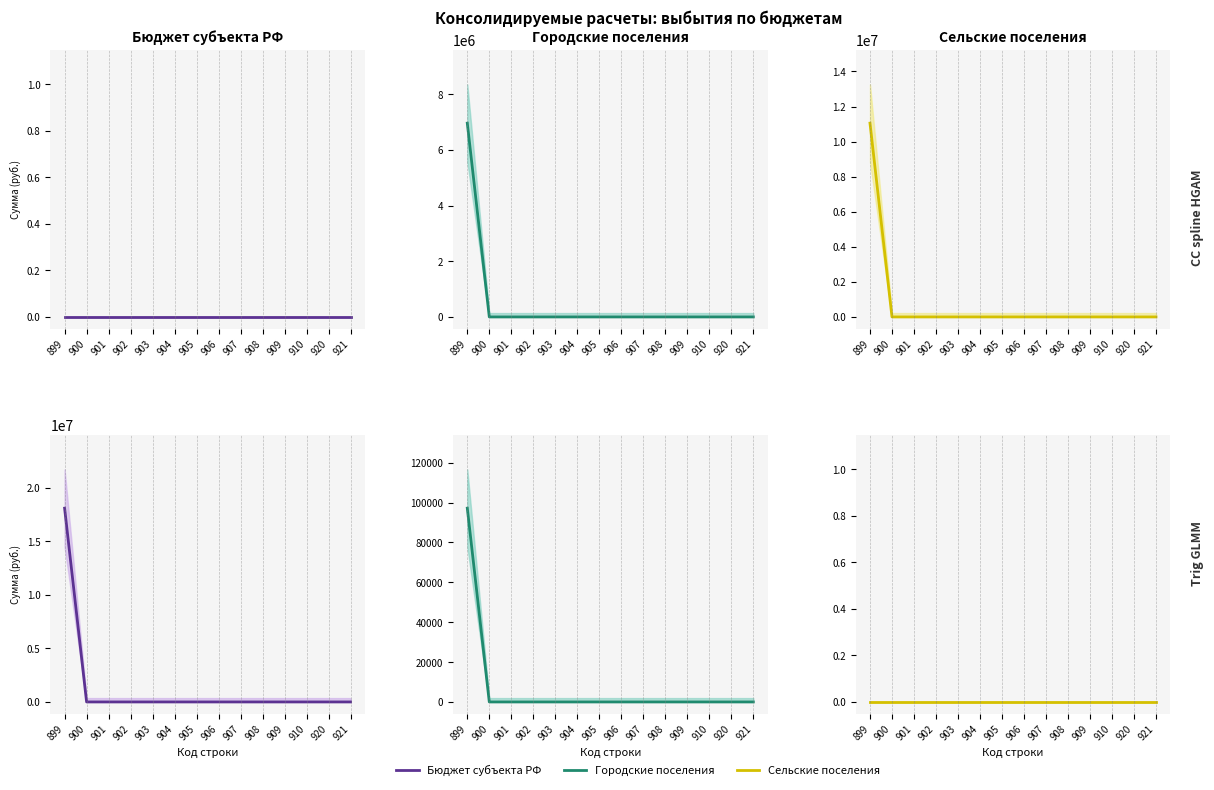

At which label is бюджеты городских поселений closest to 3479200?

899